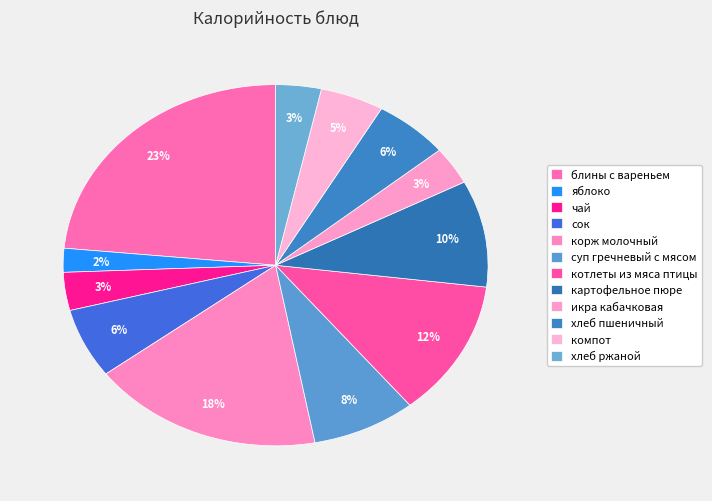

Count the number of slices in the pie.

12